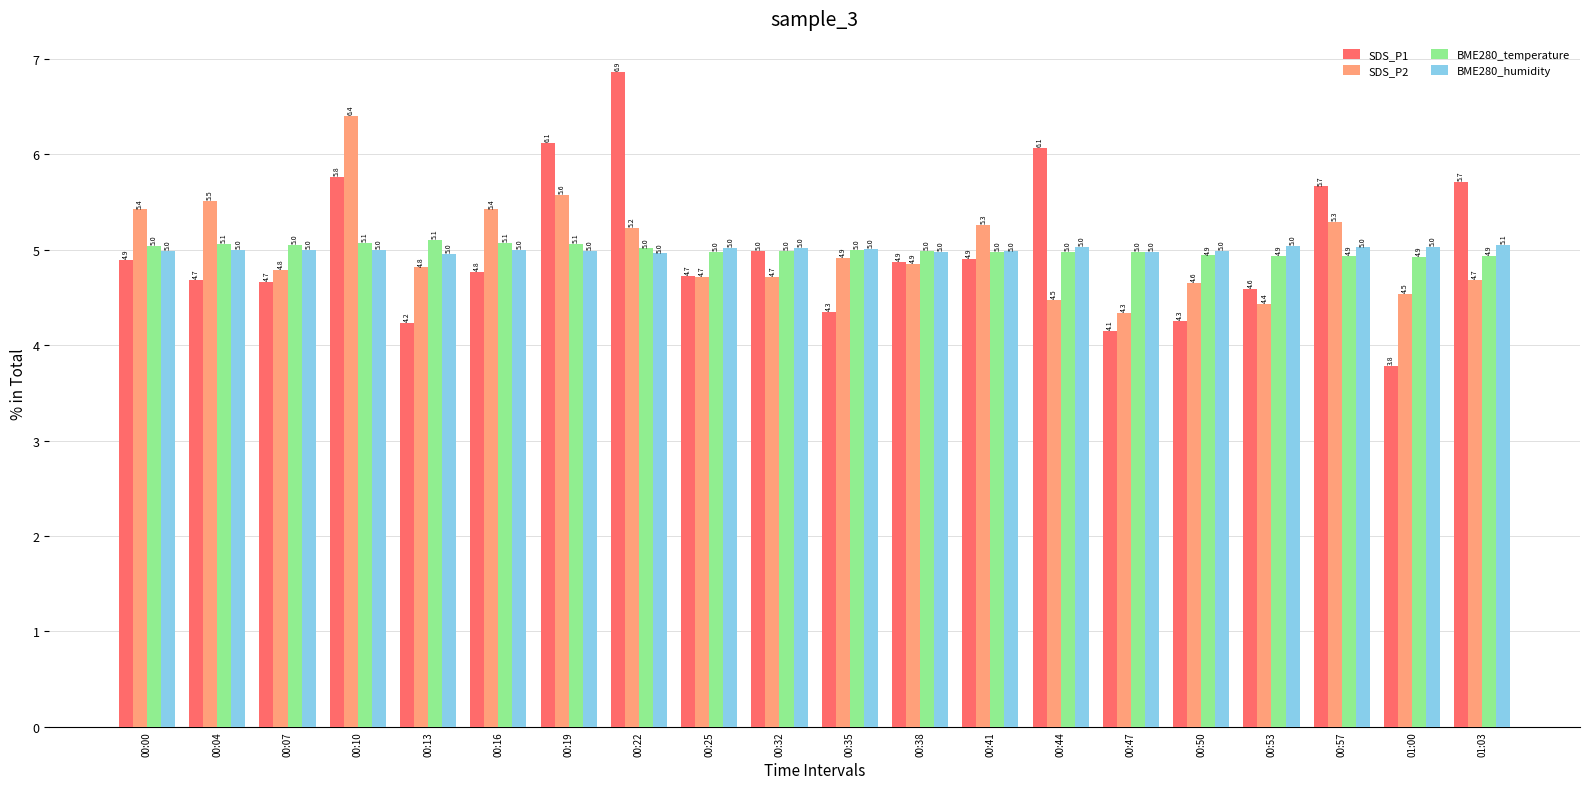

What is the maximum value for SDS_P1?

6.9